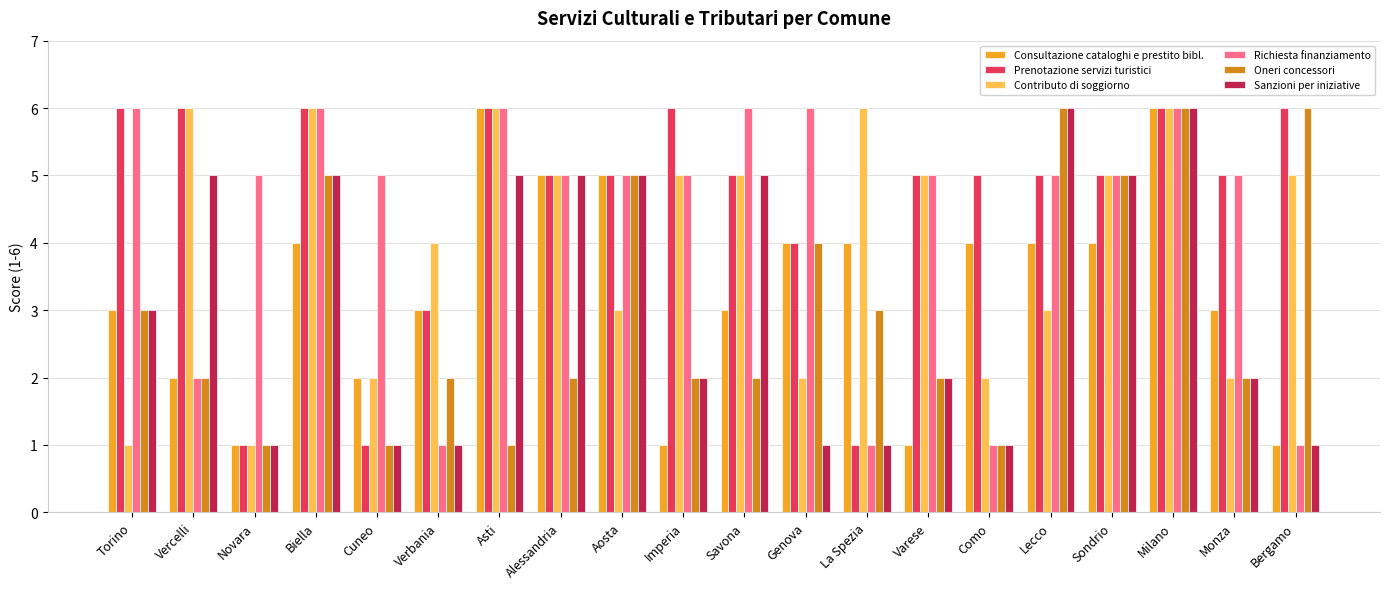

Reading right to left, extract all data points from this chart.

Consultazione cataloghi e prestito bibl.: Bergamo=1	Monza=3	Milano=6	Sondrio=4	Lecco=4	Como=4	Varese=1	La Spezia=4	Genova=4	Savona=3	Imperia=1	Aosta=5	Alessandria=5	Asti=6	Verbania=3	Cuneo=2	Biella=4	Novara=1	Vercelli=2	Torino=3
Prenotazione servizi turistici: Bergamo=6	Monza=5	Milano=6	Sondrio=5	Lecco=5	Como=5	Varese=5	La Spezia=1	Genova=4	Savona=5	Imperia=6	Aosta=5	Alessandria=5	Asti=6	Verbania=3	Cuneo=1	Biella=6	Novara=1	Vercelli=6	Torino=6
Contributo di soggiorno: Bergamo=5	Monza=2	Milano=6	Sondrio=5	Lecco=3	Como=2	Varese=5	La Spezia=6	Genova=2	Savona=5	Imperia=5	Aosta=3	Alessandria=5	Asti=6	Verbania=4	Cuneo=2	Biella=6	Novara=1	Vercelli=6	Torino=1
Richiesta finanziamento: Bergamo=1	Monza=5	Milano=6	Sondrio=5	Lecco=5	Como=1	Varese=5	La Spezia=1	Genova=6	Savona=6	Imperia=5	Aosta=5	Alessandria=5	Asti=6	Verbania=1	Cuneo=5	Biella=6	Novara=5	Vercelli=2	Torino=6
Oneri concessori: Bergamo=6	Monza=2	Milano=6	Sondrio=5	Lecco=6	Como=1	Varese=2	La Spezia=3	Genova=4	Savona=2	Imperia=2	Aosta=5	Alessandria=2	Asti=1	Verbania=2	Cuneo=1	Biella=5	Novara=1	Vercelli=2	Torino=3
Sanzioni per iniziative: Bergamo=1	Monza=2	Milano=6	Sondrio=5	Lecco=6	Como=1	Varese=2	La Spezia=1	Genova=1	Savona=5	Imperia=2	Aosta=5	Alessandria=5	Asti=5	Verbania=1	Cuneo=1	Biella=5	Novara=1	Vercelli=5	Torino=3